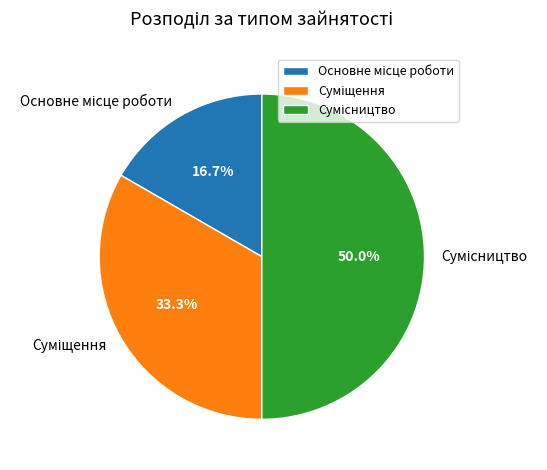

How many slices are in this pie chart?

3